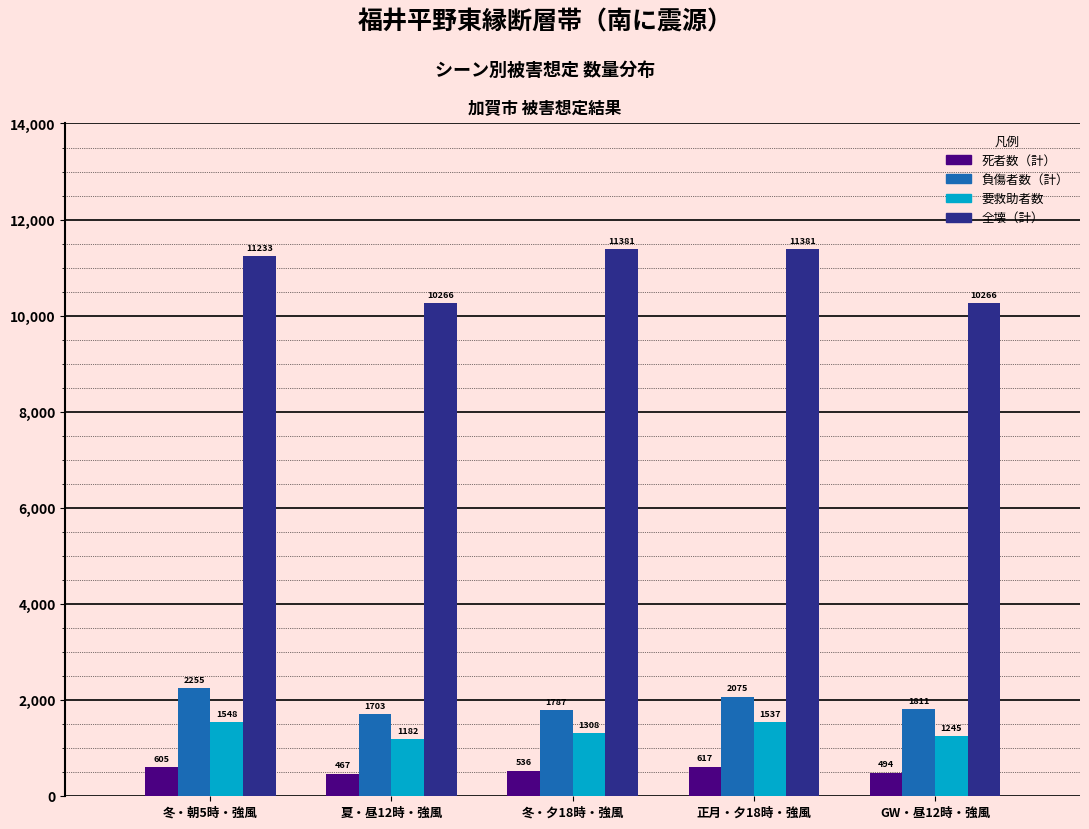

Between 冬・夕18時・強風 and GW・昼12時・強風, which series saw the biggest shift?

全壊（計）